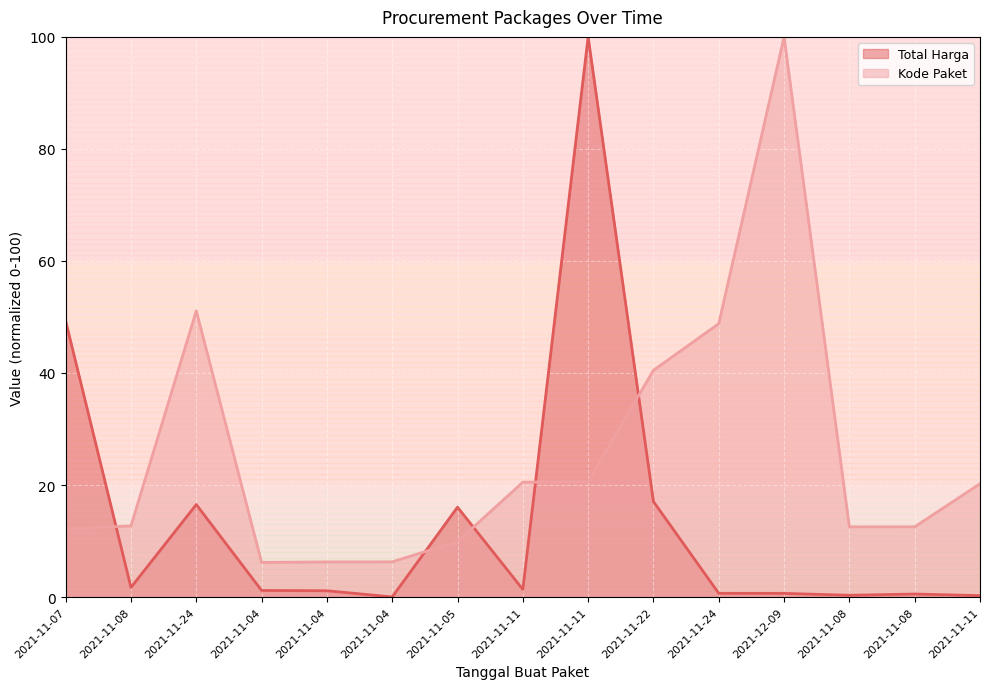

Which series has the widest spread of values?

Total Harga